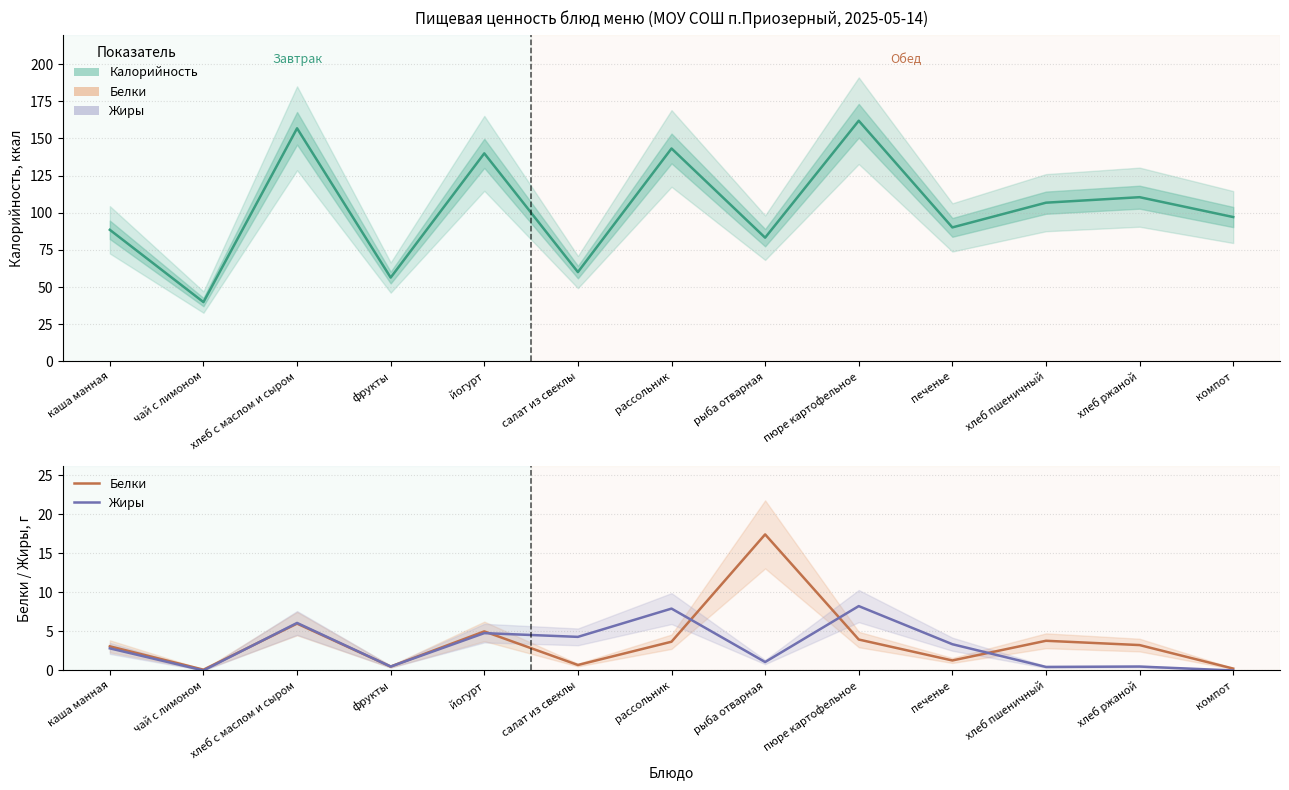

True or false: Жиры and Белки intersect in this chart.

True